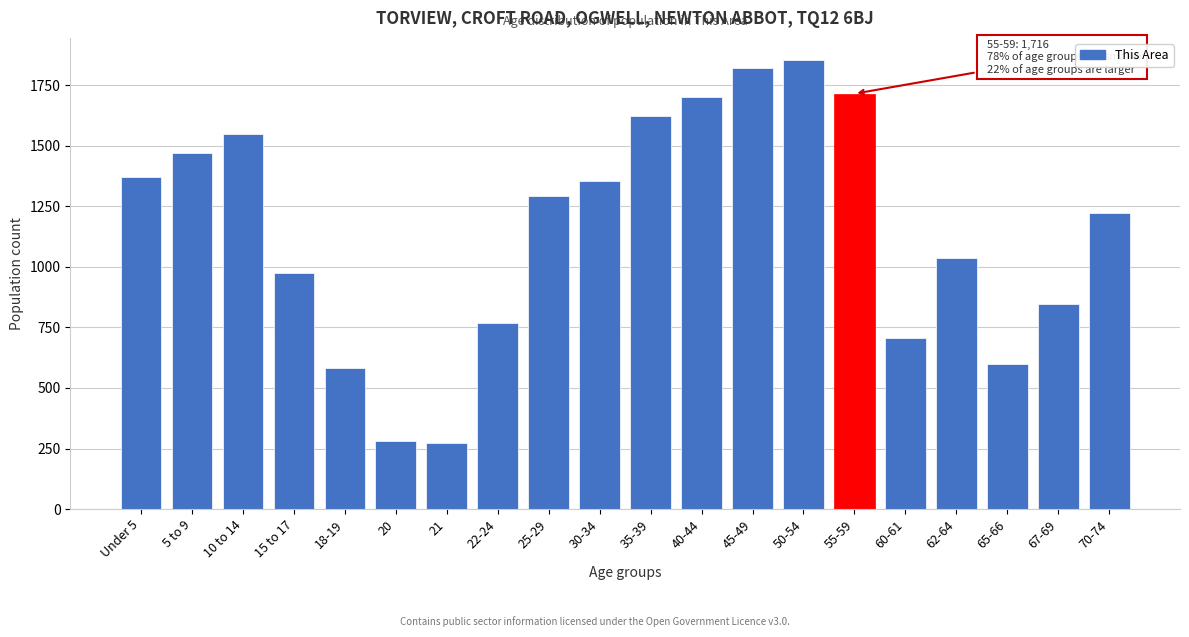

What is the smallest value displayed?

274